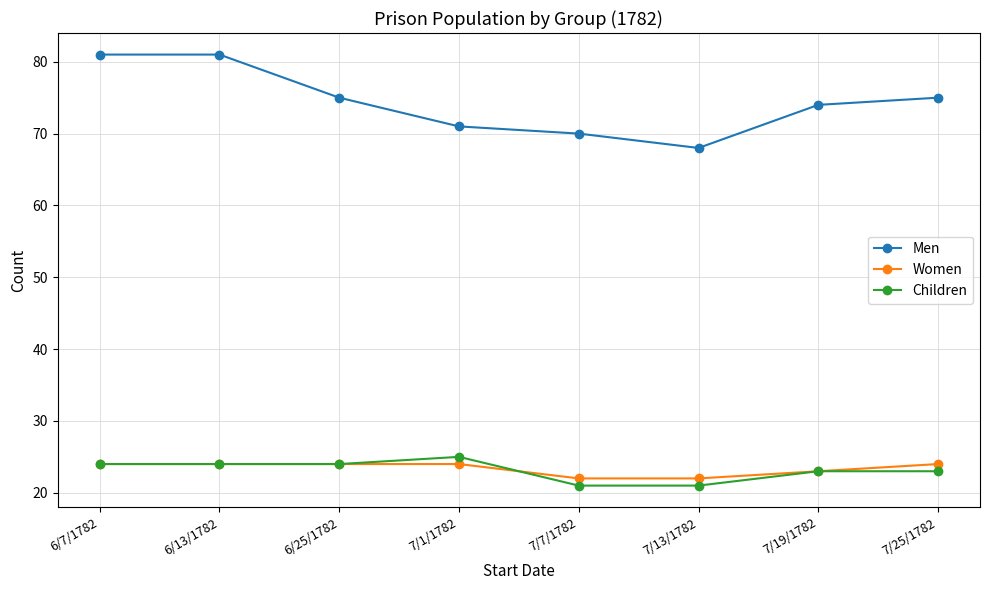

How many categories are shown in the chart?

8